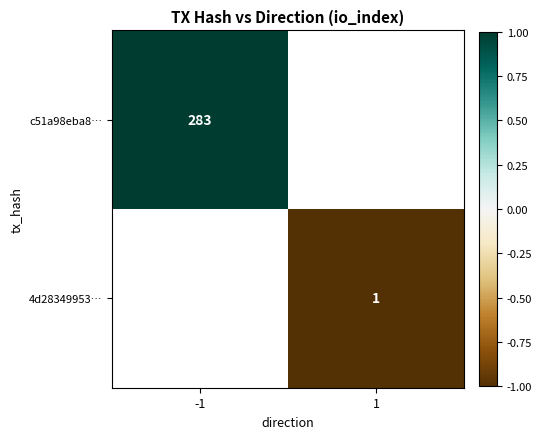

Count the number of categories in the chart.

2